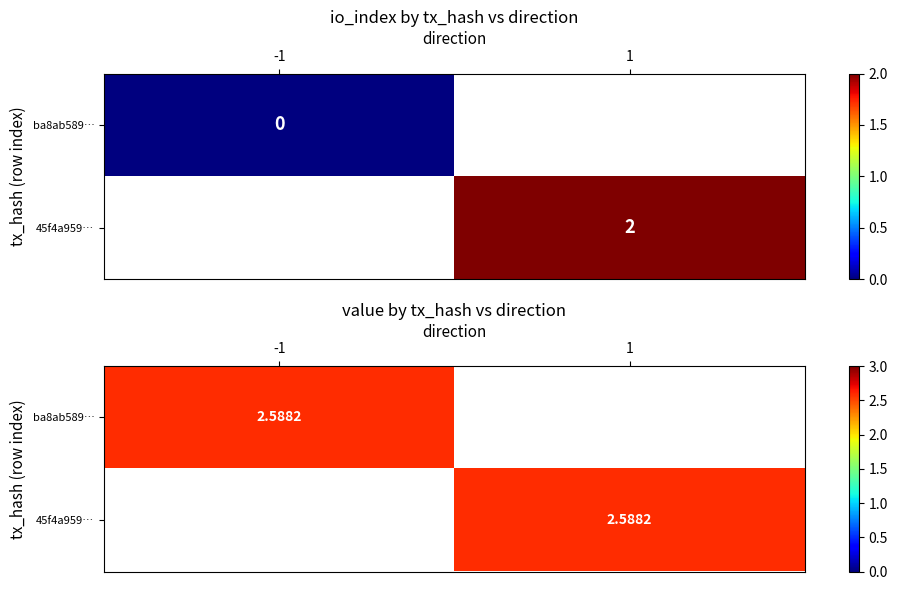

Which series changed the most between -1 and 1?

ba8ab589e0ad530b743f698eaf0a0b478f609f3